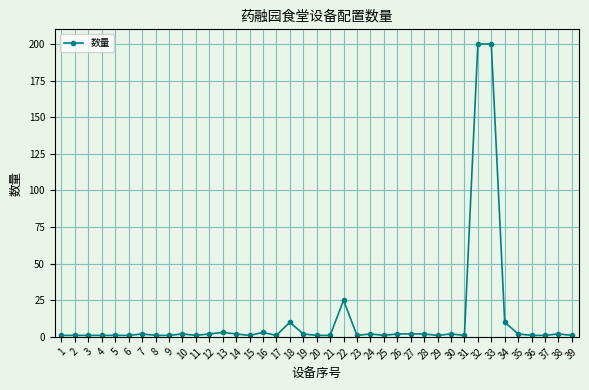

True or false: the data has more than 0 interior local peaks.

True